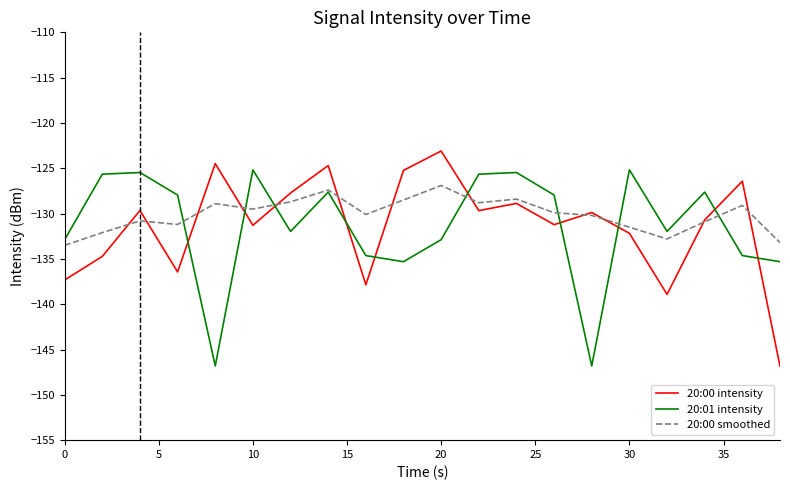

How many times do 20:00 intensity and 20:01 intensity cross each other?

10